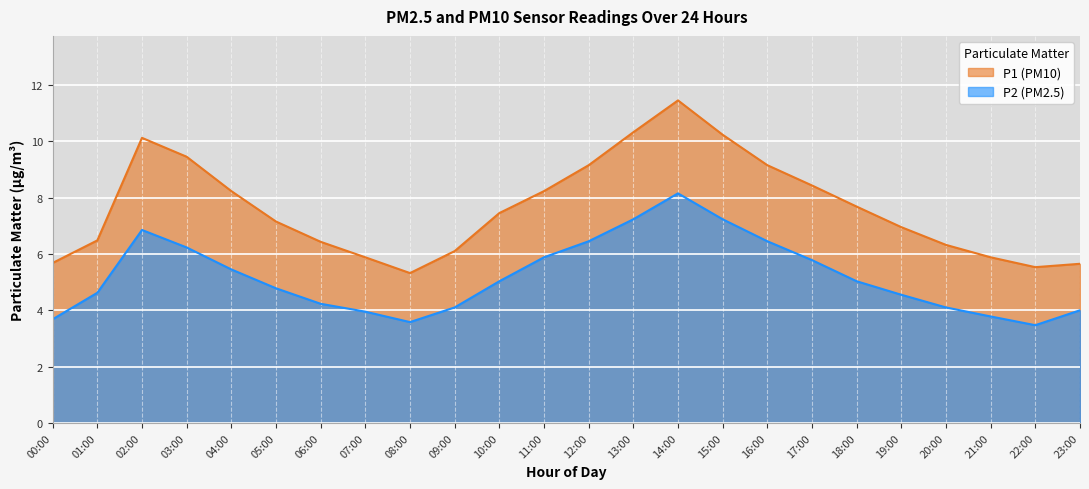

How many data points does each series have?

24